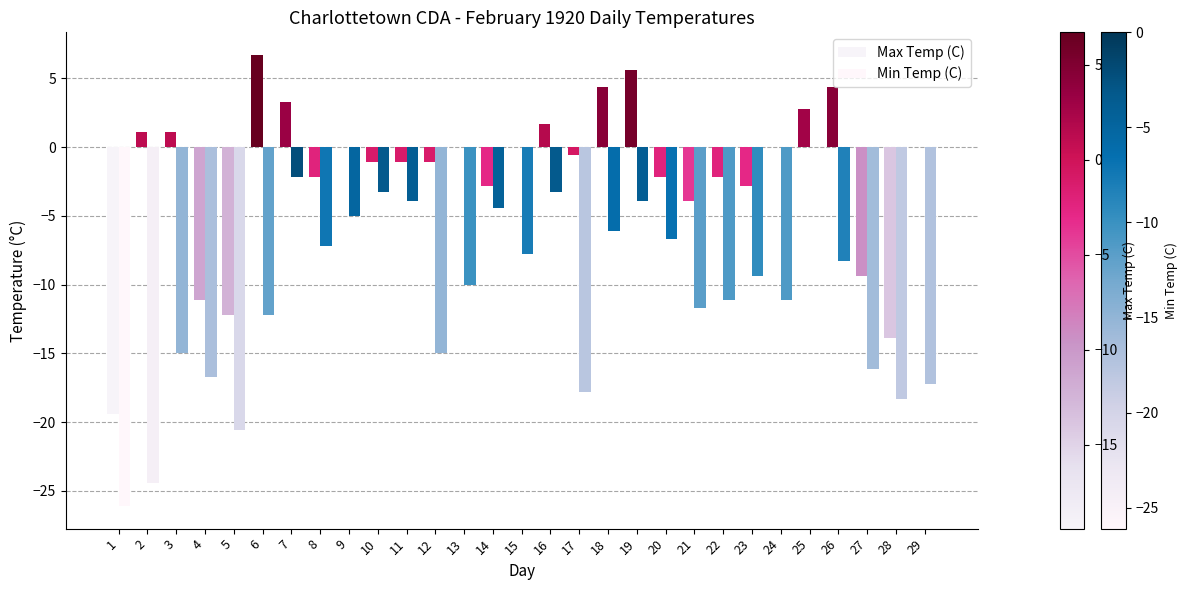

How many groups of bars are there?

29